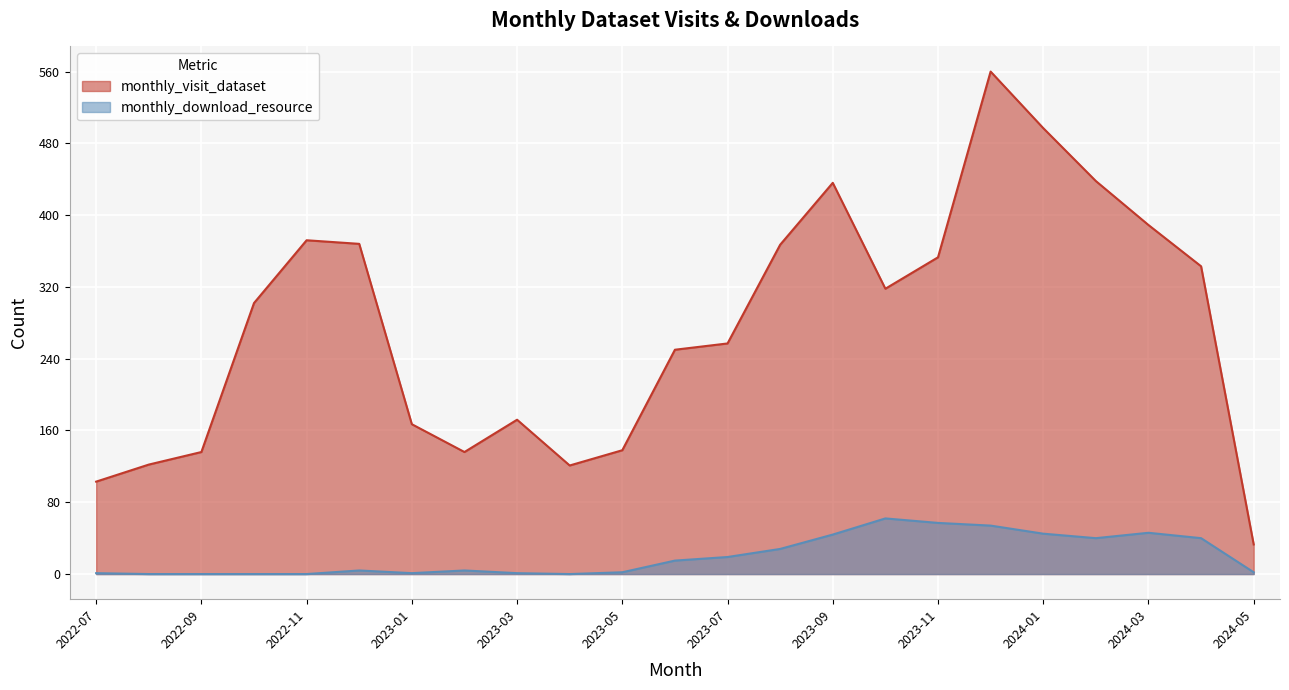

Which series changed the most between 2023-12 and 2024-02?

monthly_visit_dataset